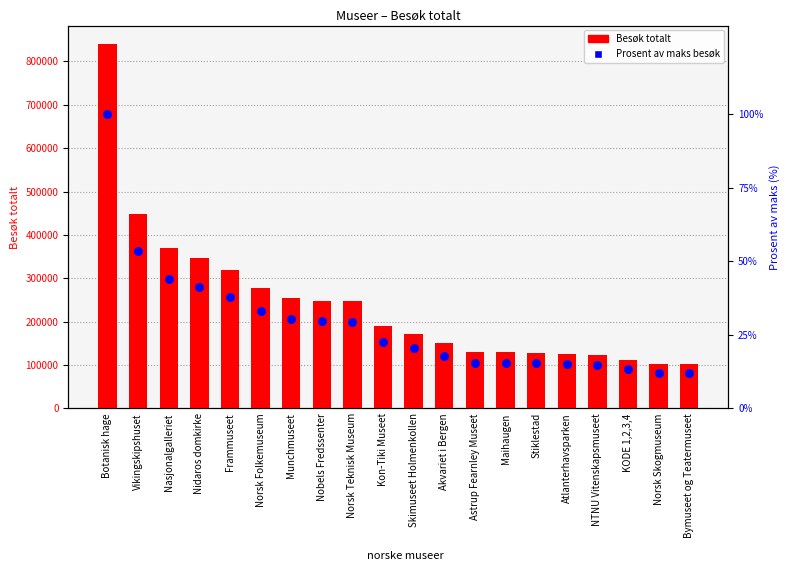

At how many categories does at least one series exceed 717793?

1